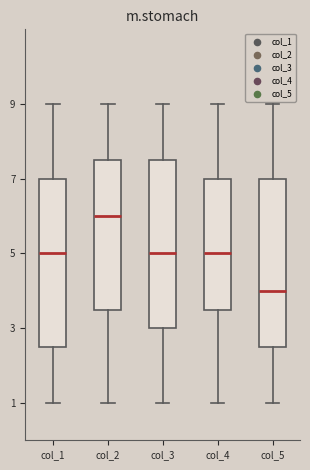

Reading left to right, read every box against the y-axis: the position of its median line, the range the box covers, and the ends of its whiskers. The values are not printed on the chart, so give them approximately, as read against the axis.

col_1: median 5.0, box 2.6 to 7.0, whiskers 1.0 to 9.0
col_2: median 6.0, box 3.6 to 7.6, whiskers 1.0 to 9.0
col_3: median 5.0, box 3.0 to 7.6, whiskers 1.0 to 9.0
col_4: median 5.0, box 3.6 to 7.0, whiskers 1.0 to 9.0
col_5: median 4.0, box 2.6 to 7.0, whiskers 1.0 to 9.0